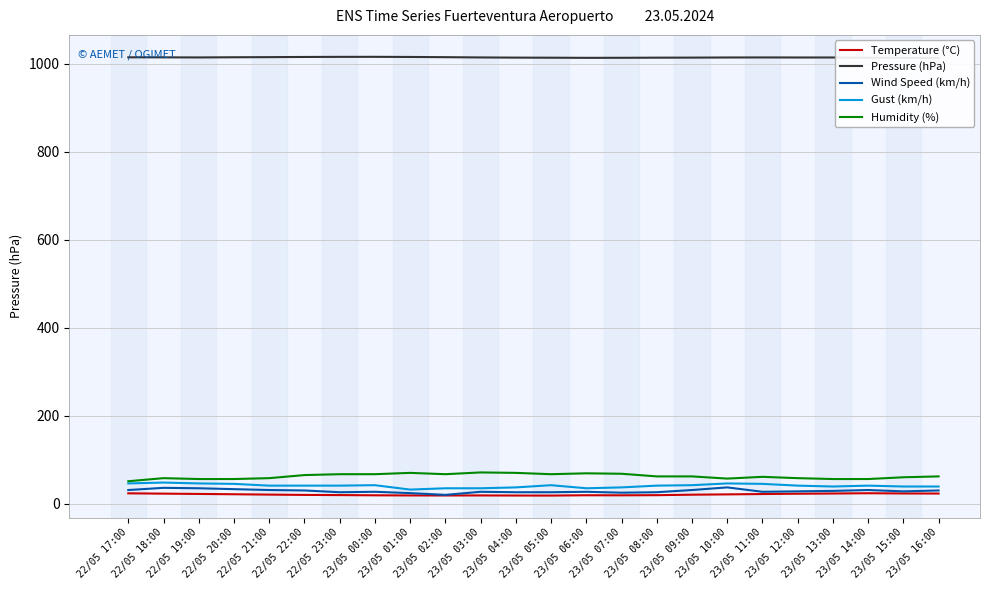

What are all the series names shown in the legend?

Temperature (°C), Pressure (hPa), Wind Speed (km/h), Gust (km/h), Humidity (%)